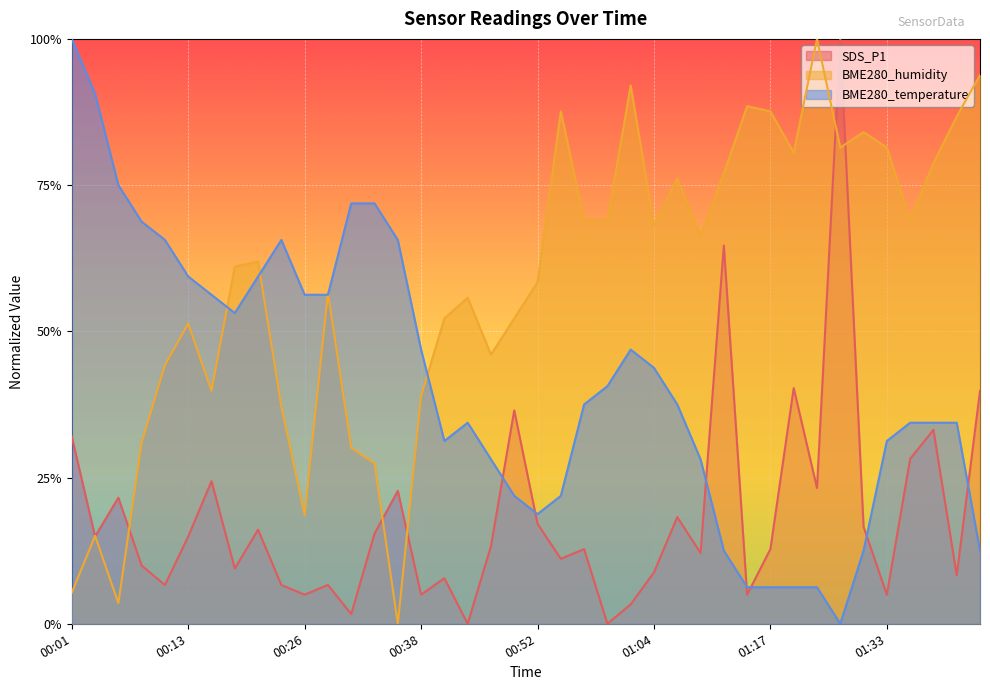

How many data points does each series have?

40